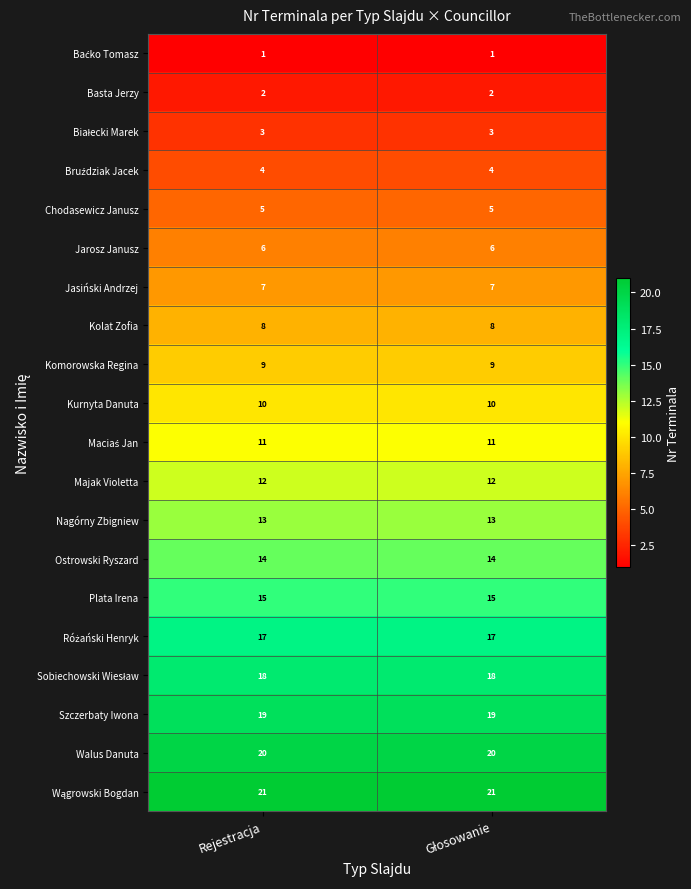

What is the minimum value for Kurnyta Danuta?

10